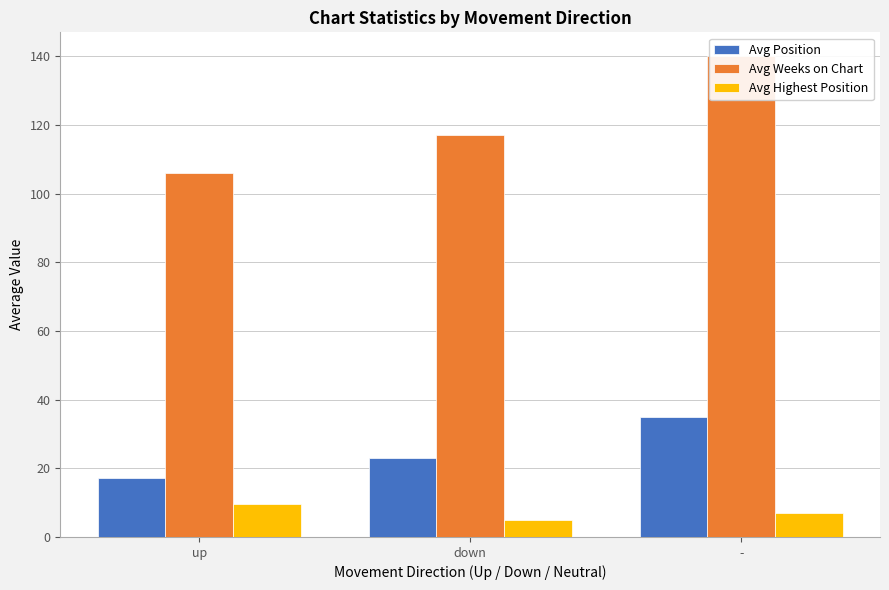

Is the value of Avg Position at down greater than the value of Avg Highest Position at -?

Yes